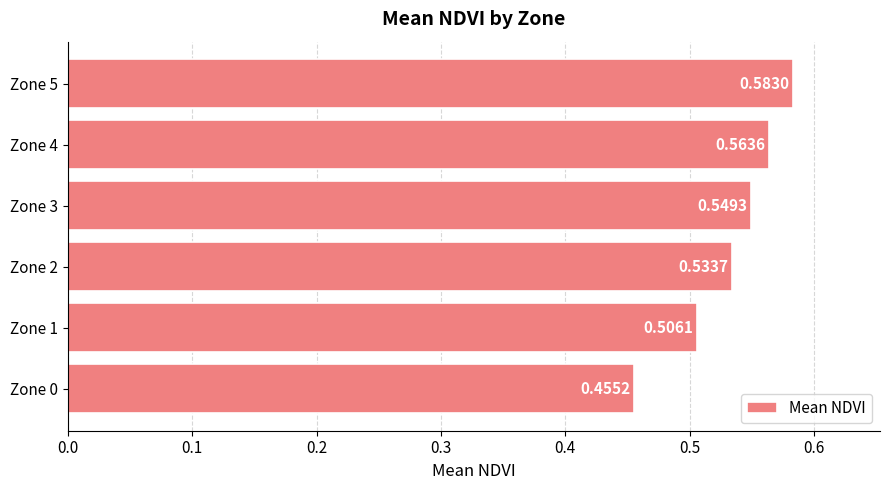

Between Zone 2 and Zone 5, which is larger?

Zone 5